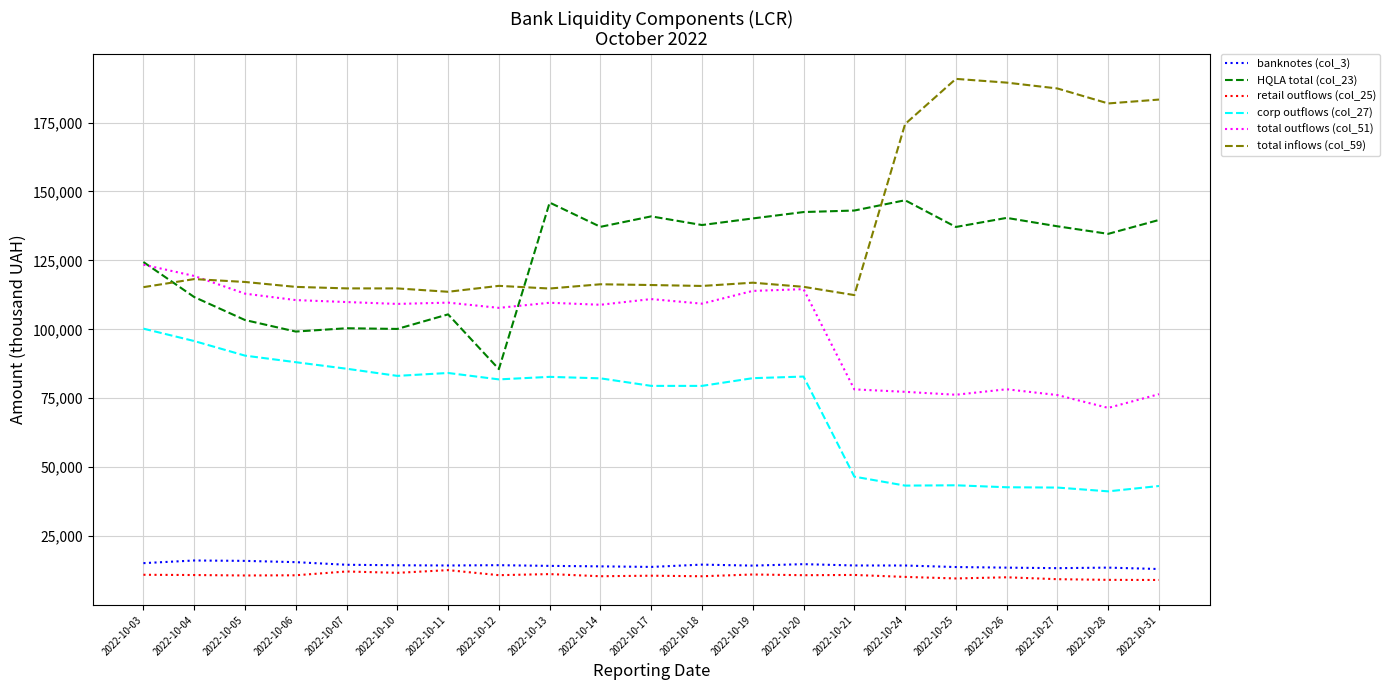

What is the sum of all banknotes (col_3) values?

303139.5